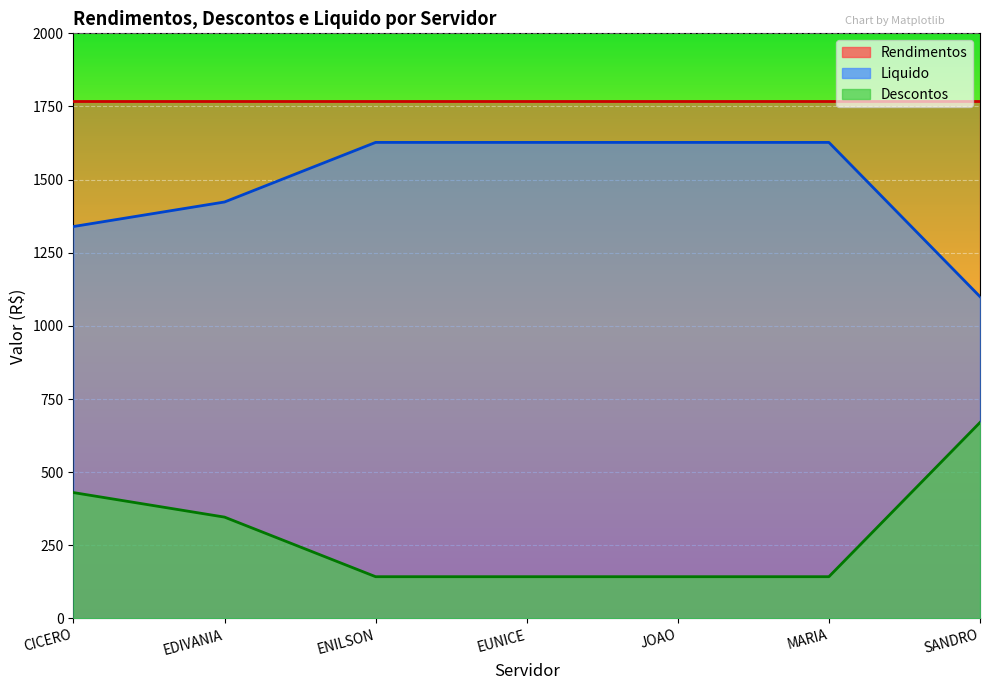

At which category does the chart reach its minimum across all series?

ENILSON